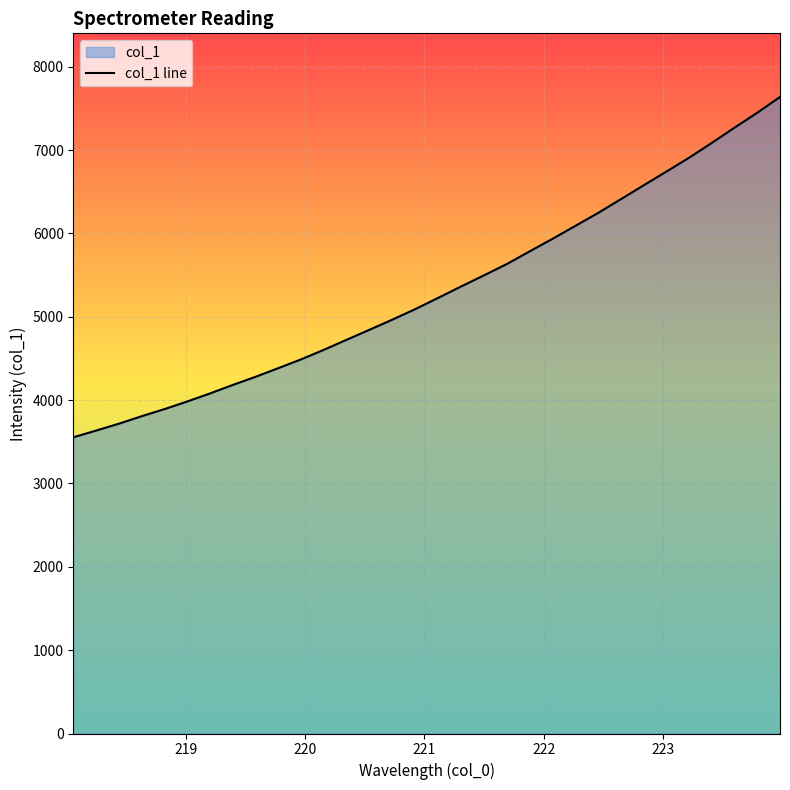

How many values are below 5227?

16